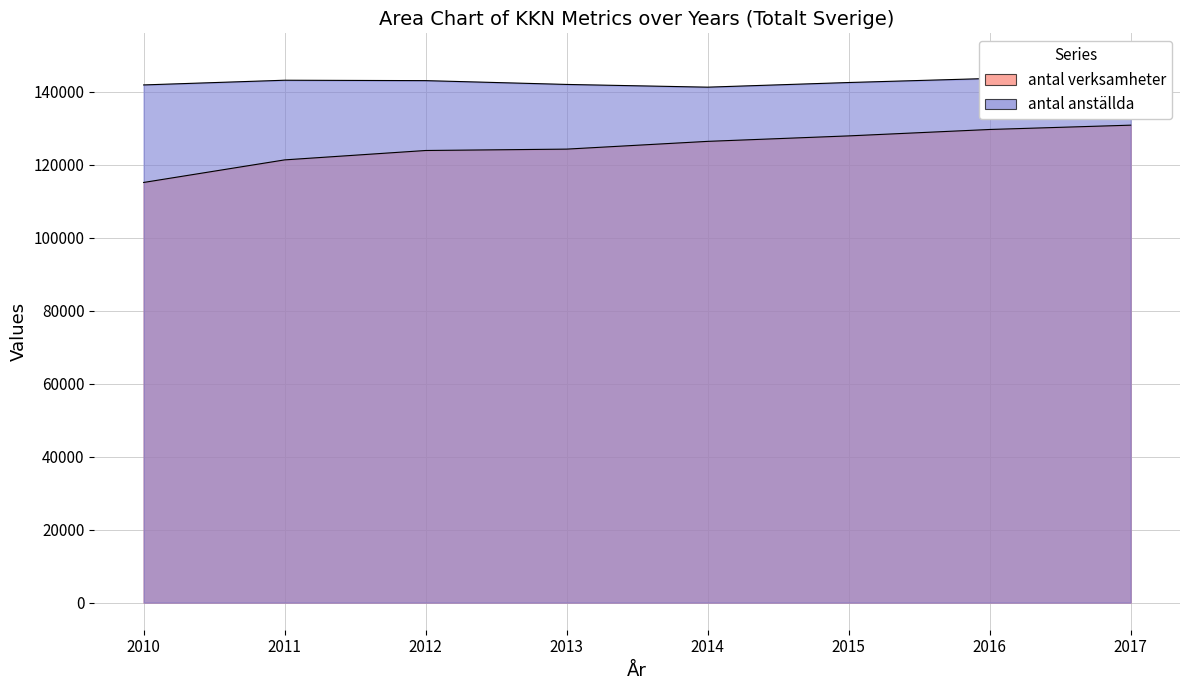

Reading right to left, what are all the values shown in this chart?

antal verksamheter: 130904	129720	127961	126461	124335	123957	121384	115194
antal anställda: 148648	143708	142595	141321	142070	143113	143222	141934